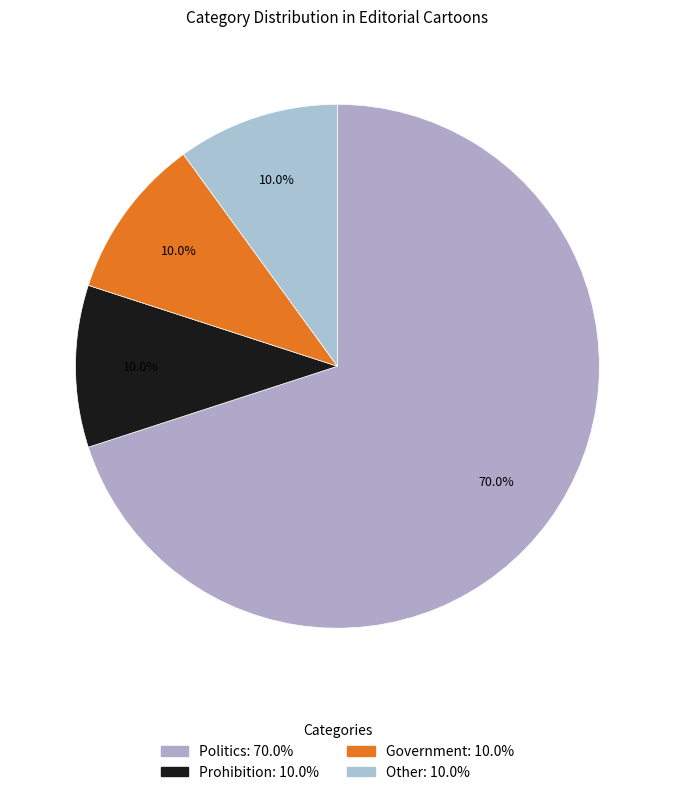

To the nearest percent, what percentage of the pie is Government?

10%